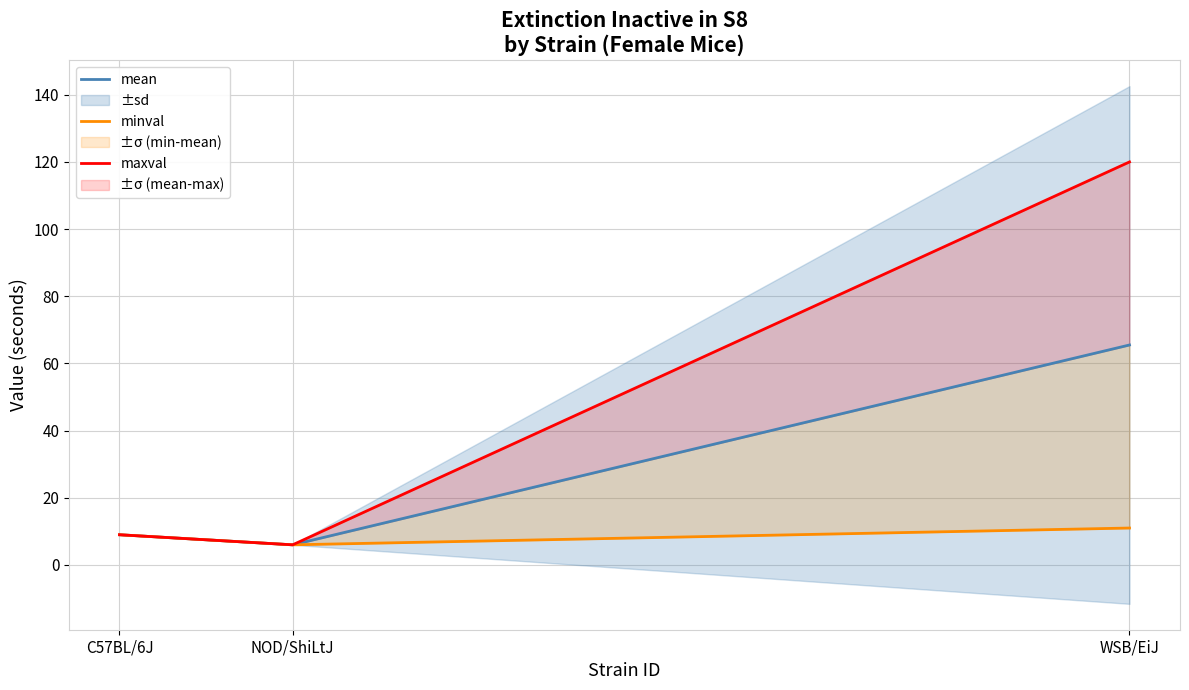

Rank the categories by mean value from lowest to highest.

NOD/ShiLtJ, C57BL/6J, WSB/EiJ